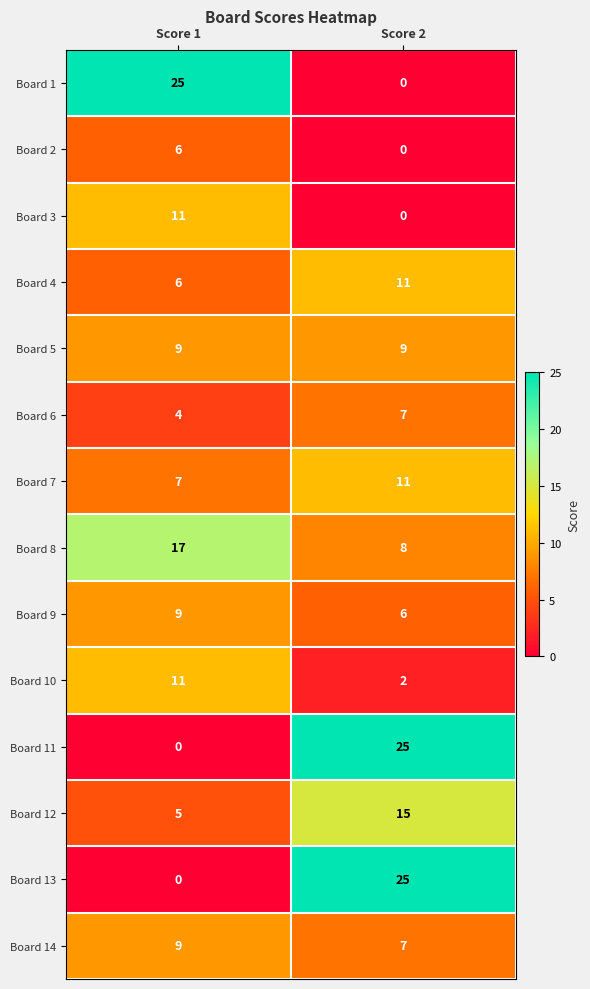

List the labels in order of Board 7 value, smallest first.

Score 1, Score 2